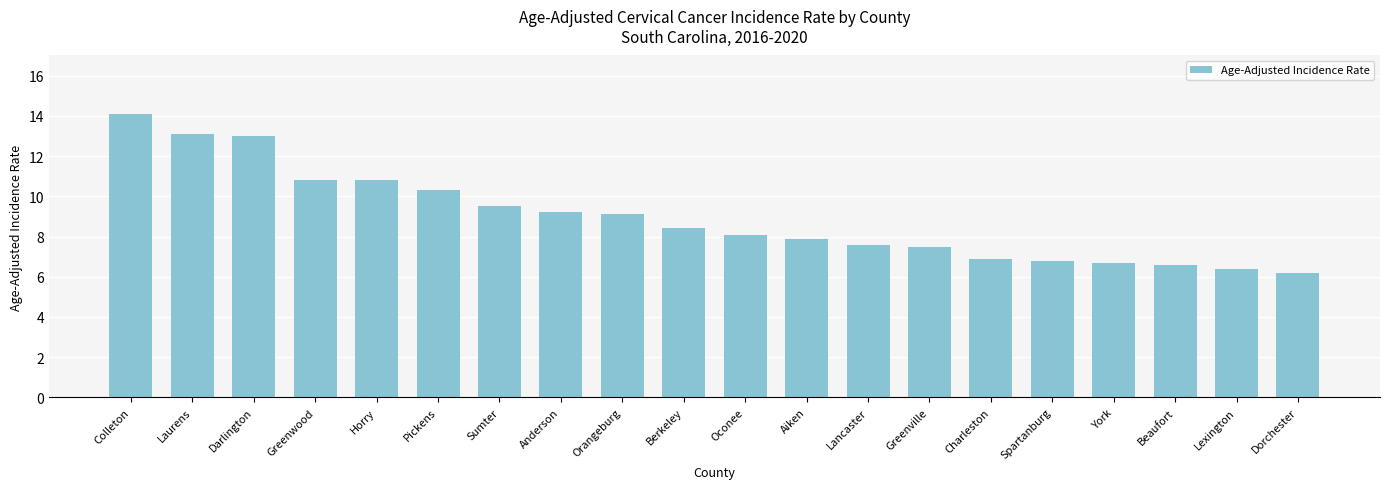

Which category has the lowest value across all series?

Dorchester